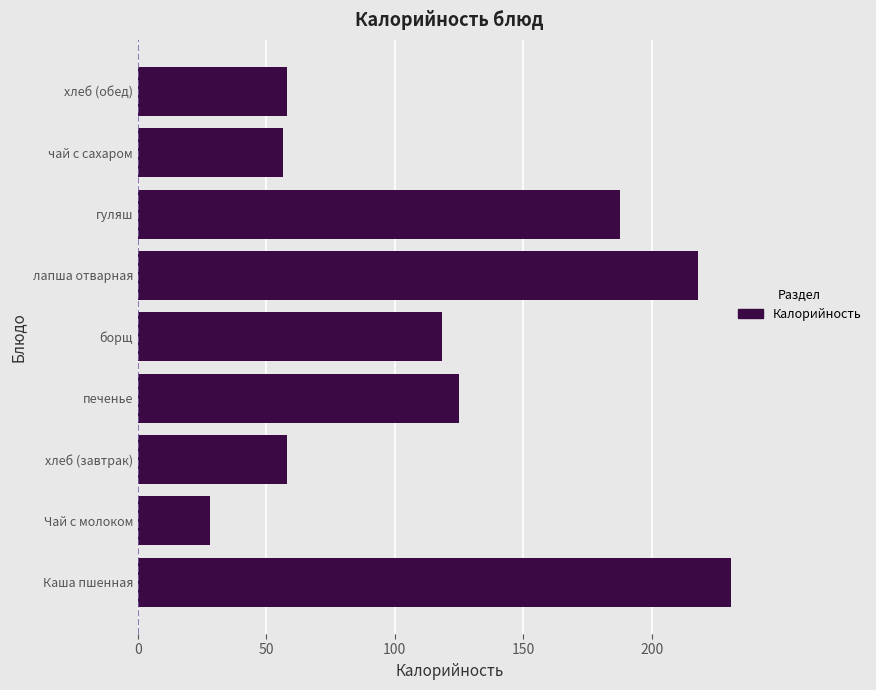

Reading top to bottom, extract all data points from this chart.

хлеб (обед)=58.2	чай с сахаром=56.4	гуляш=187.5	лапша отварная=218.2	борщ=118.5	печенье=125.1	хлеб (завтрак)=58.2	Чай с молоком=28.0	Каша пшенная=230.9